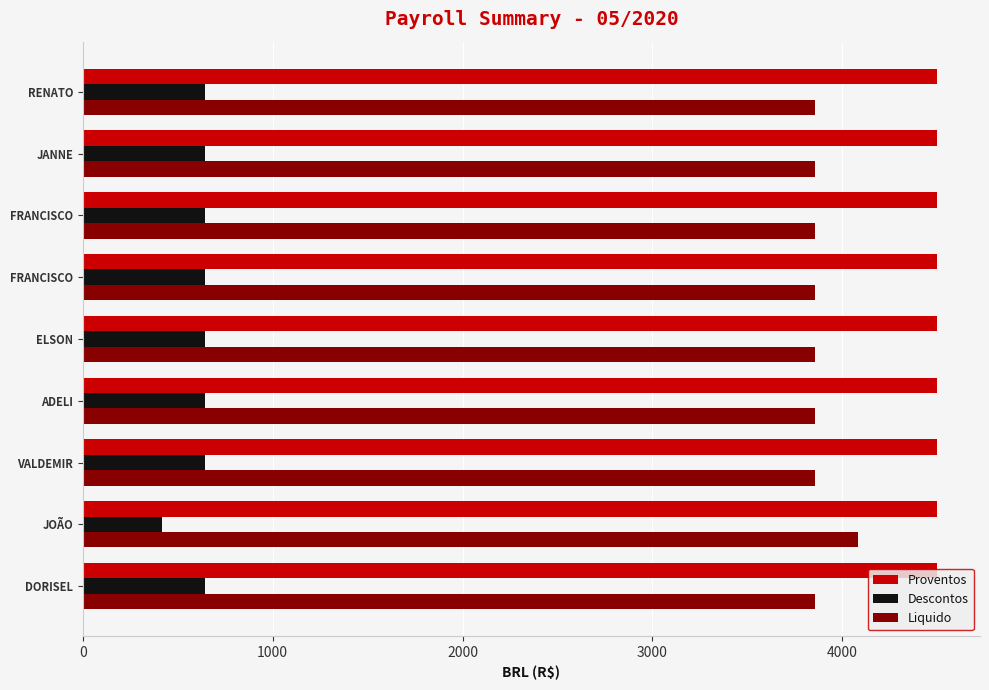

Which series has the largest total across all categories?

Proventos